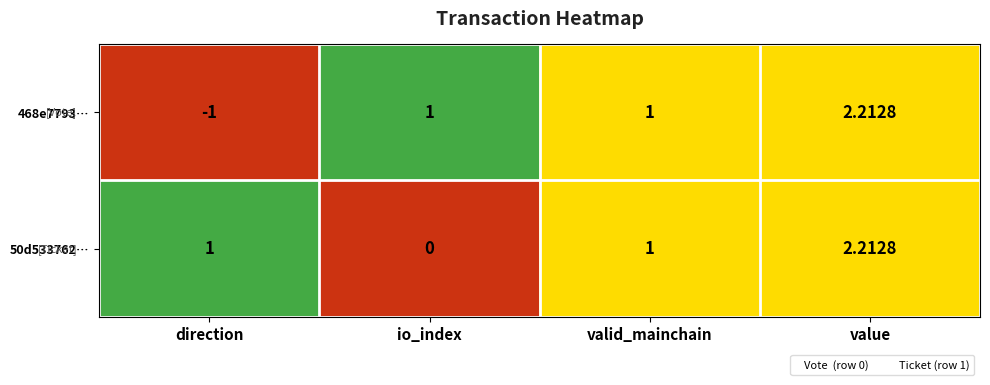

Is the value of 468e7793… at io_index greater than the value of 50d533762… at io_index?

Yes